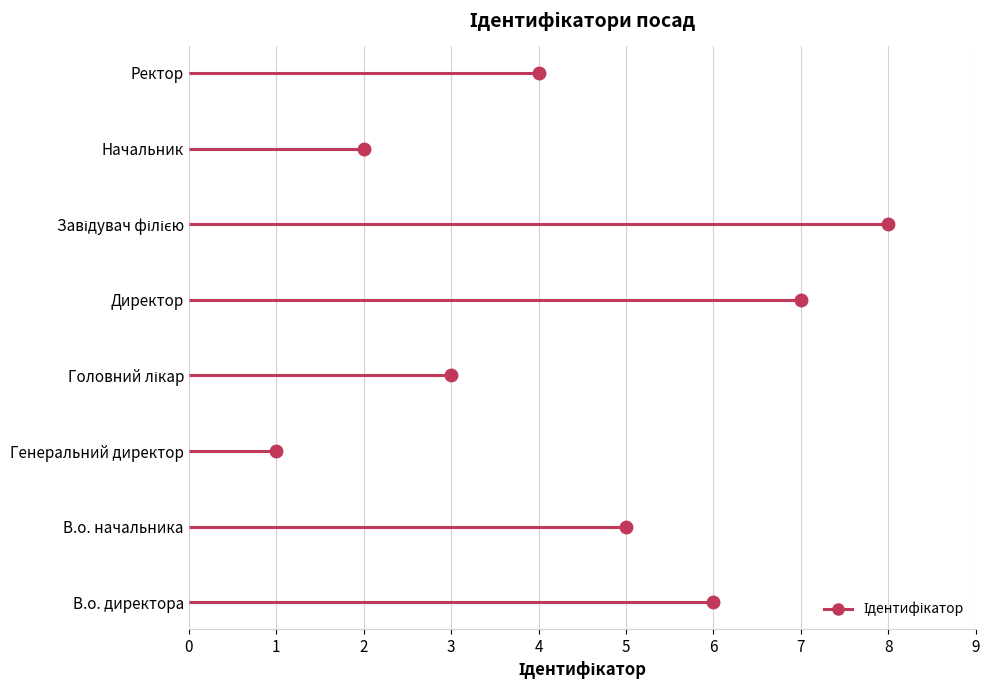

Rank the categories by value from lowest to highest.

Генеральний директор, Начальник, Головний лікар, Ректор, В.о. начальника, В.о. директора, Директор, Завідувач філією